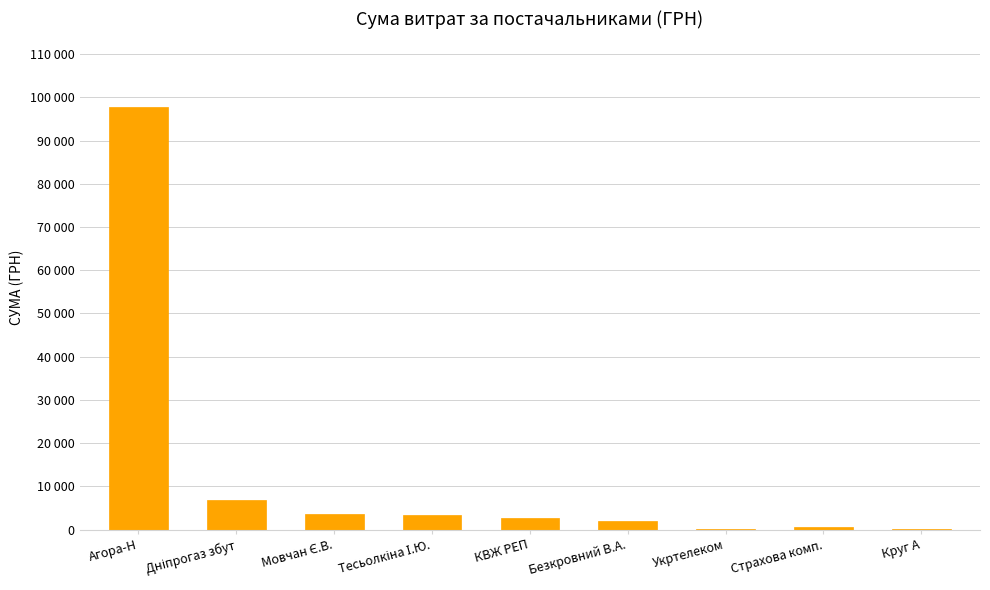

List the labels in order of value, largest first.

Агора-Н, Дніпрогаз збут, Мовчан Є.В., Тесьолкіна І.Ю., КВЖ РЕП, Безкровний В.А., Страхова комп., Укртелеком, Круг А